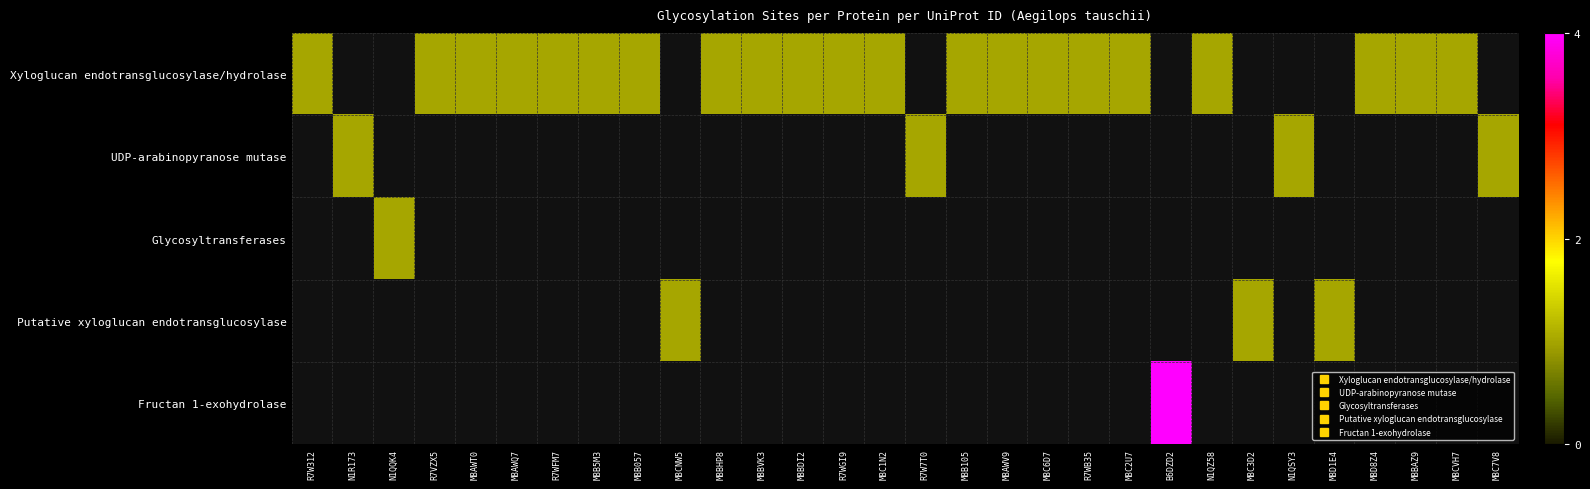

What is the greatest value displayed?

4.0